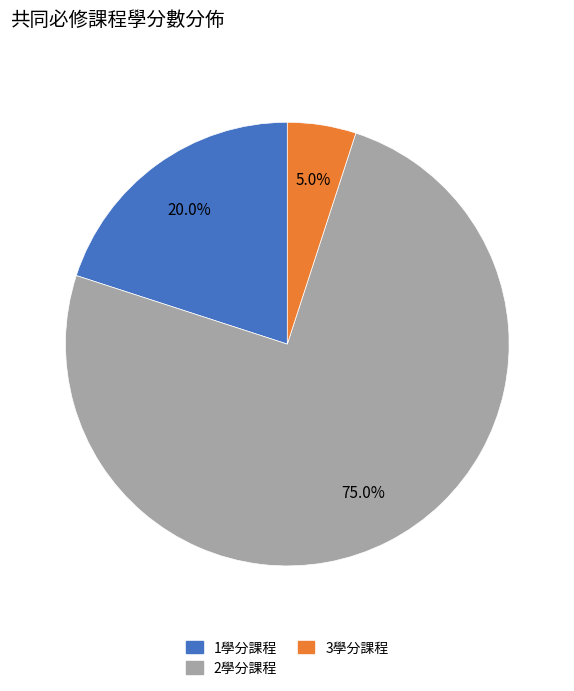

Is there a majority slice in this chart?

Yes